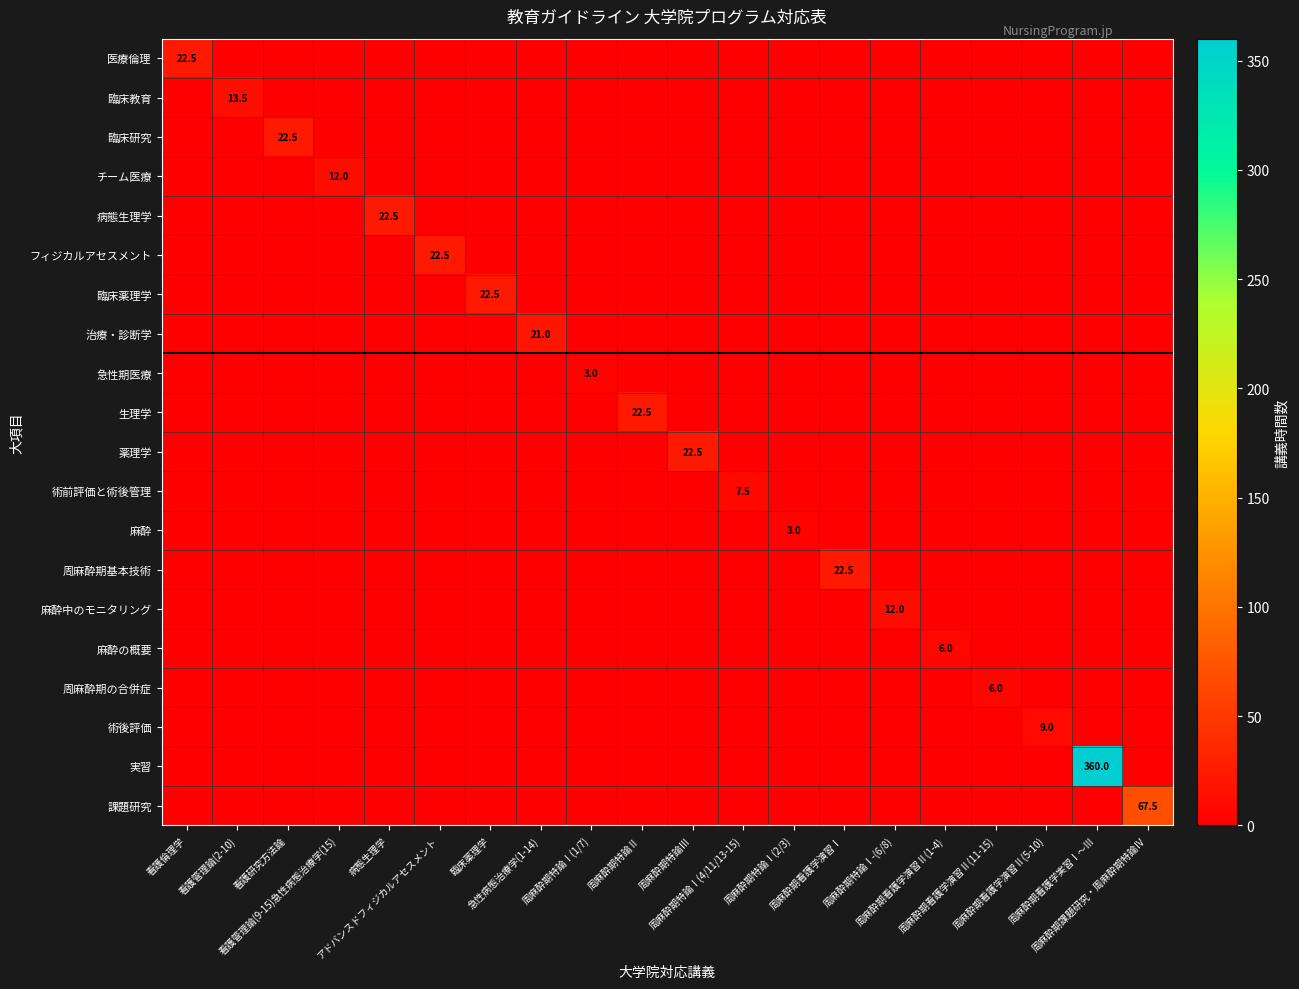

What is the spread (max minus min) of values at 周麻酔期看護学演習Ⅱ(11-15)?

6.0